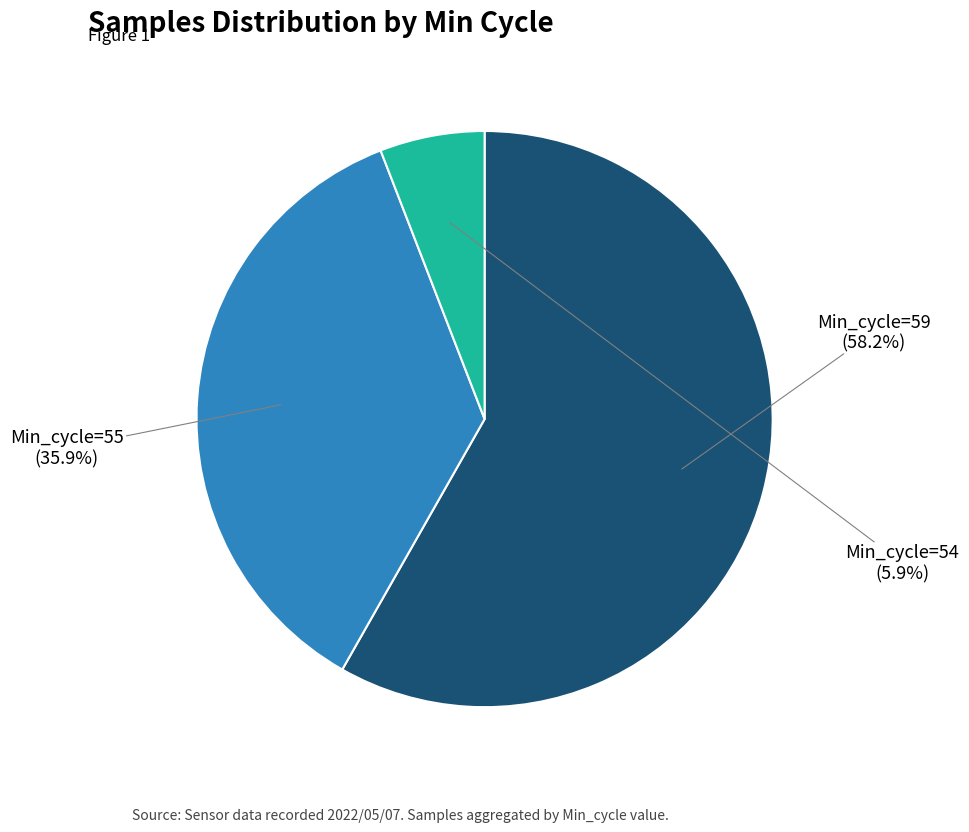

What is the smallest slice in the pie chart?

Min_cycle=54